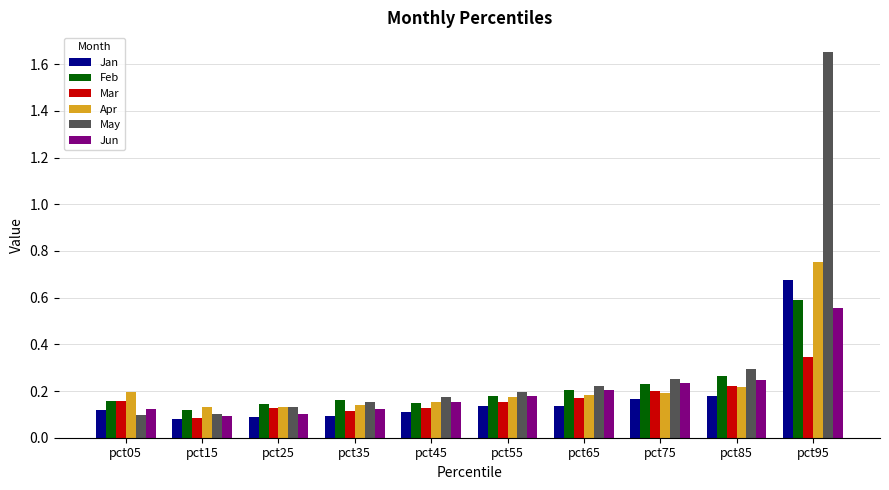

Count the number of data series in this chart.

6